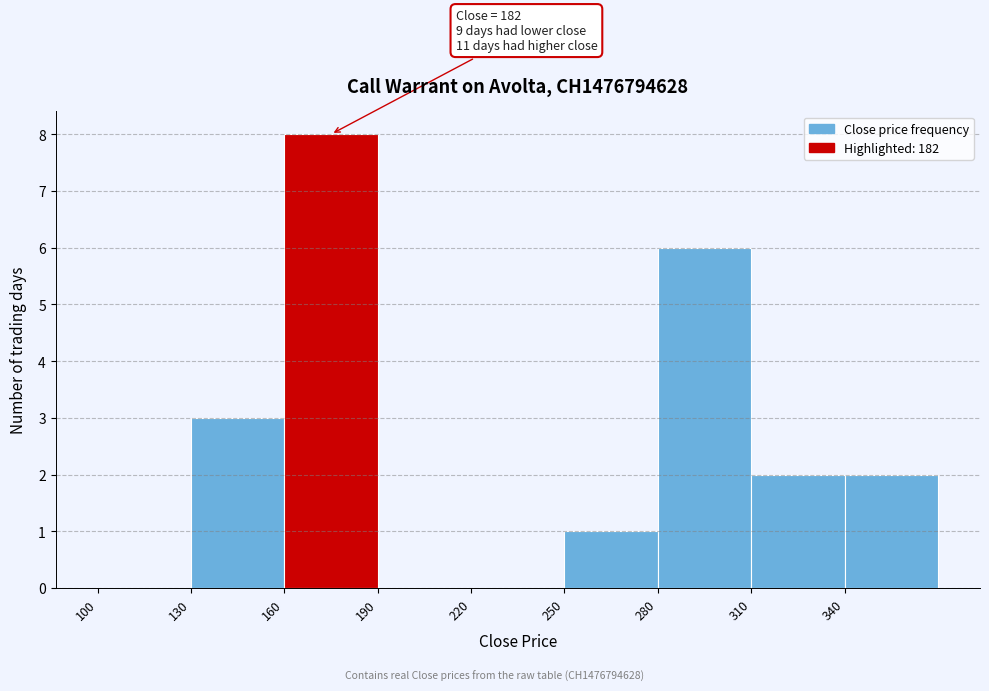

Over which range of the x-axis is the bar tallest?

160 to 190